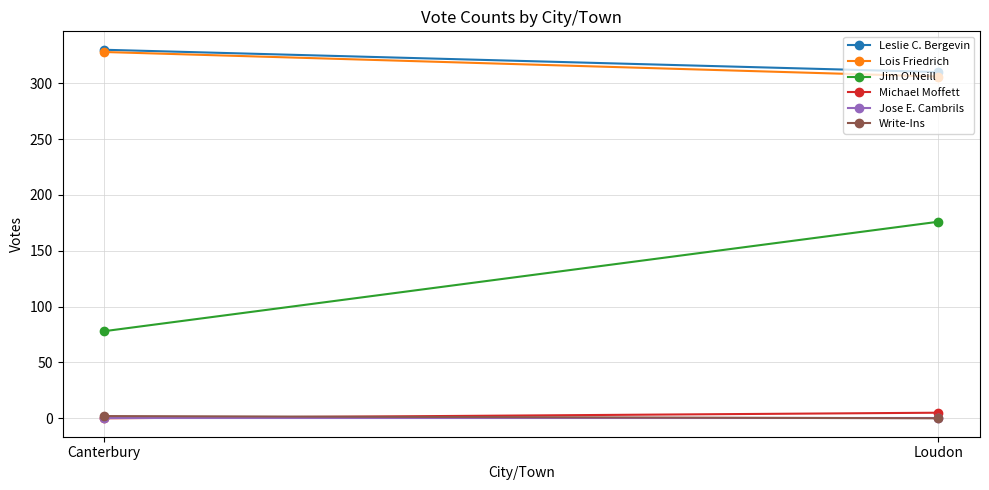

Reading left to right, list all the values displayed in this chart.

Leslie C. Bergevin: 330	310
Lois Friedrich: 328	306
Jim O'Neill: 78	176
Michael Moffett: 0	5
Jose E. Cambrils: 0	0
Write-Ins: 2	0